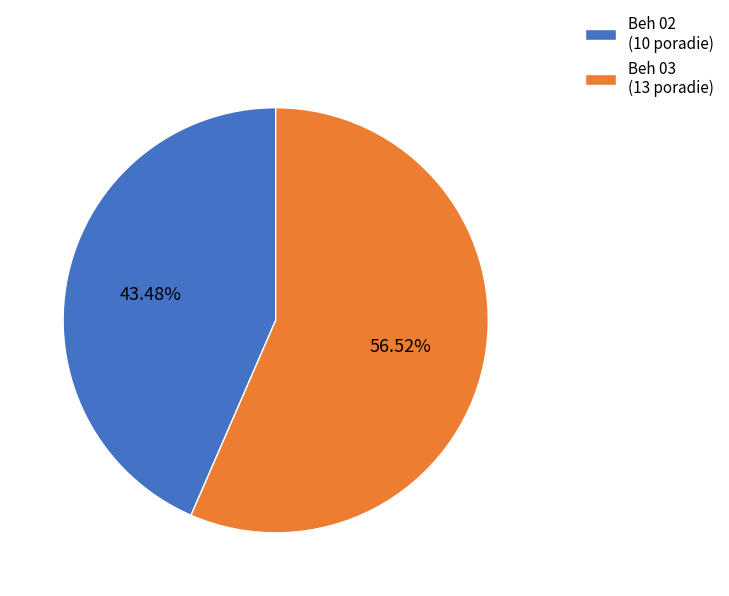

Combined, what portion of the pie is Beh 02 and Beh 03?

100.0%